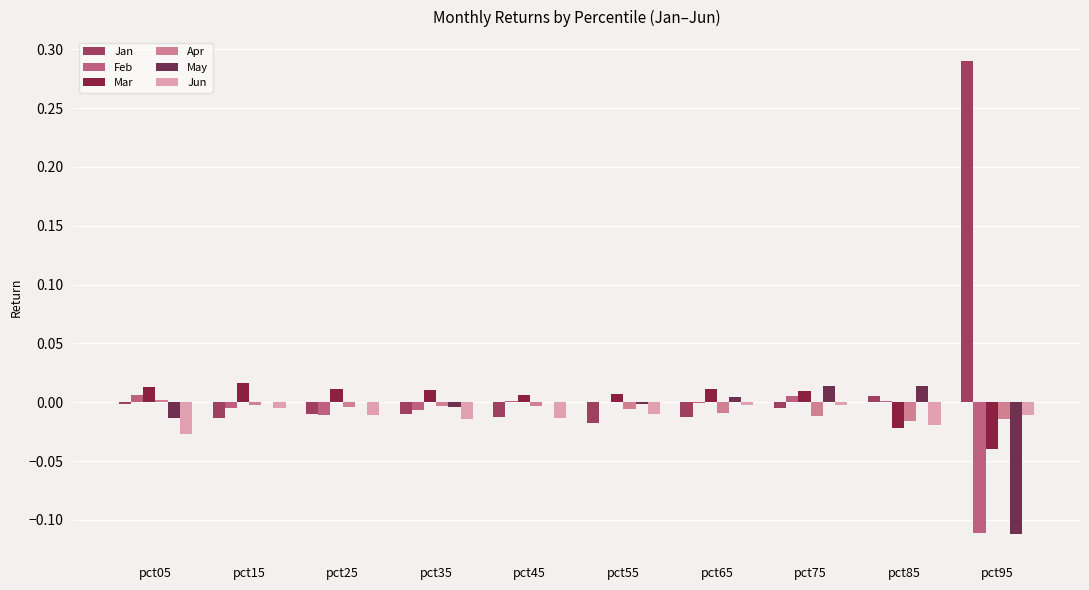

List the series in order of their peak value, lowest first.

Jun, Apr, Feb, May, Mar, Jan